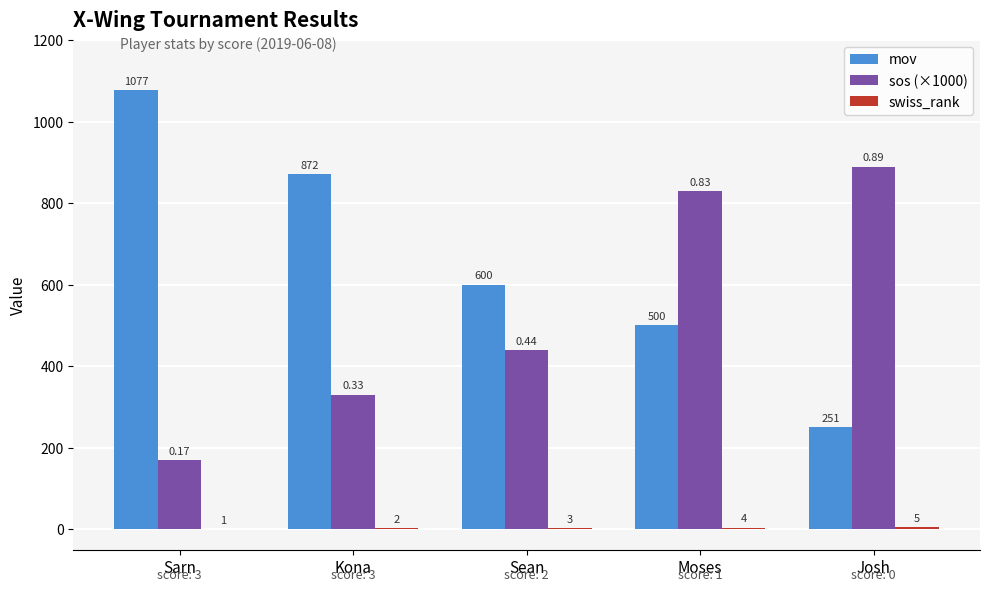

What is the difference between the sos (×1000) values at Sarn and Sean?

270